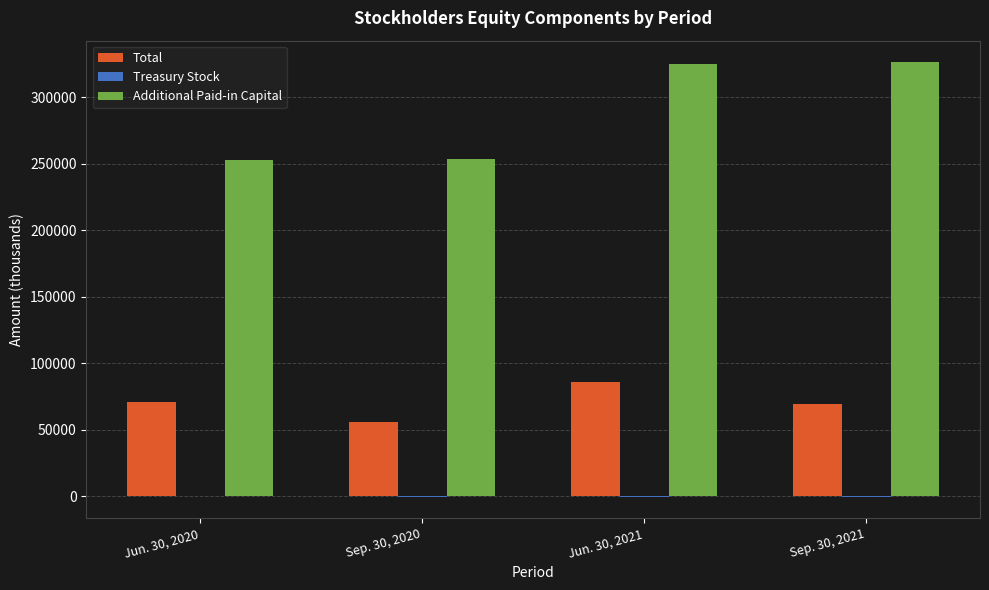

What is the greatest value displayed?

326126